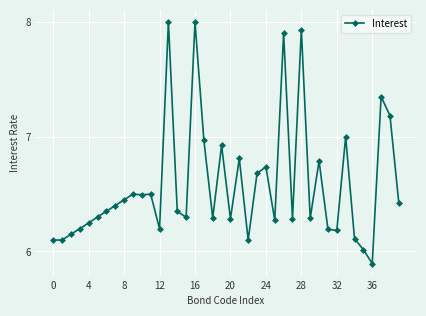

What is the smallest value displayed?

5.9